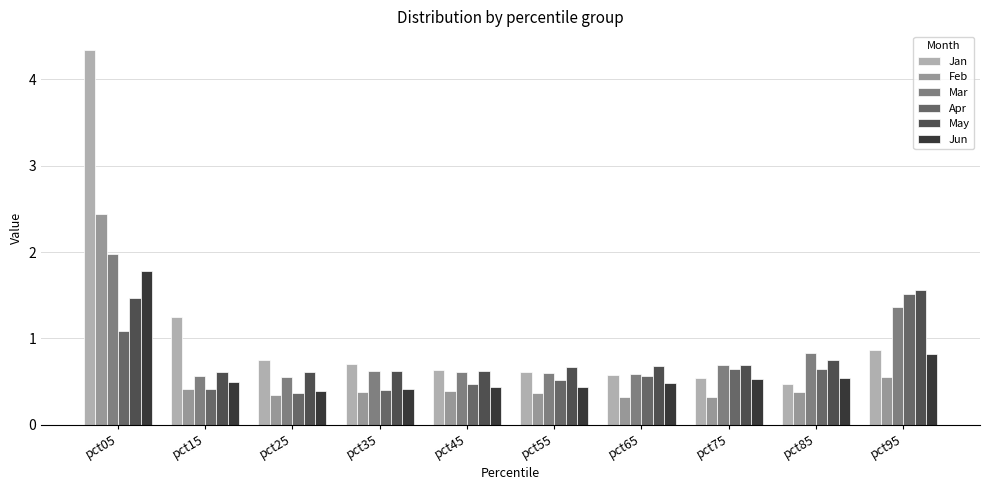

Is the value of Jan at pct35 greater than the value of Jun at pct15?

Yes